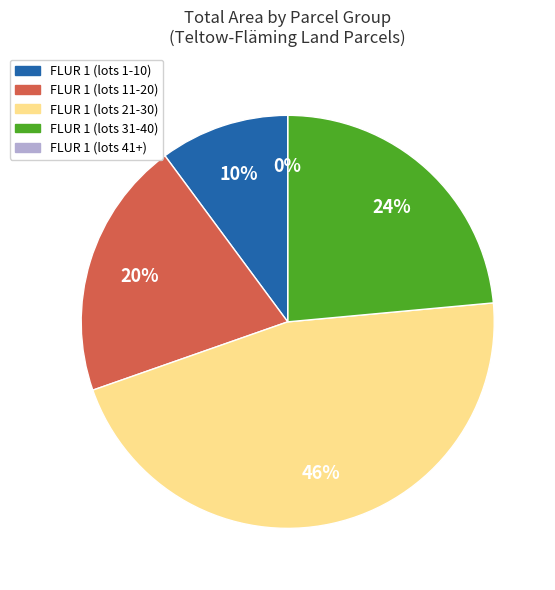

Which slice is the smallest?

5